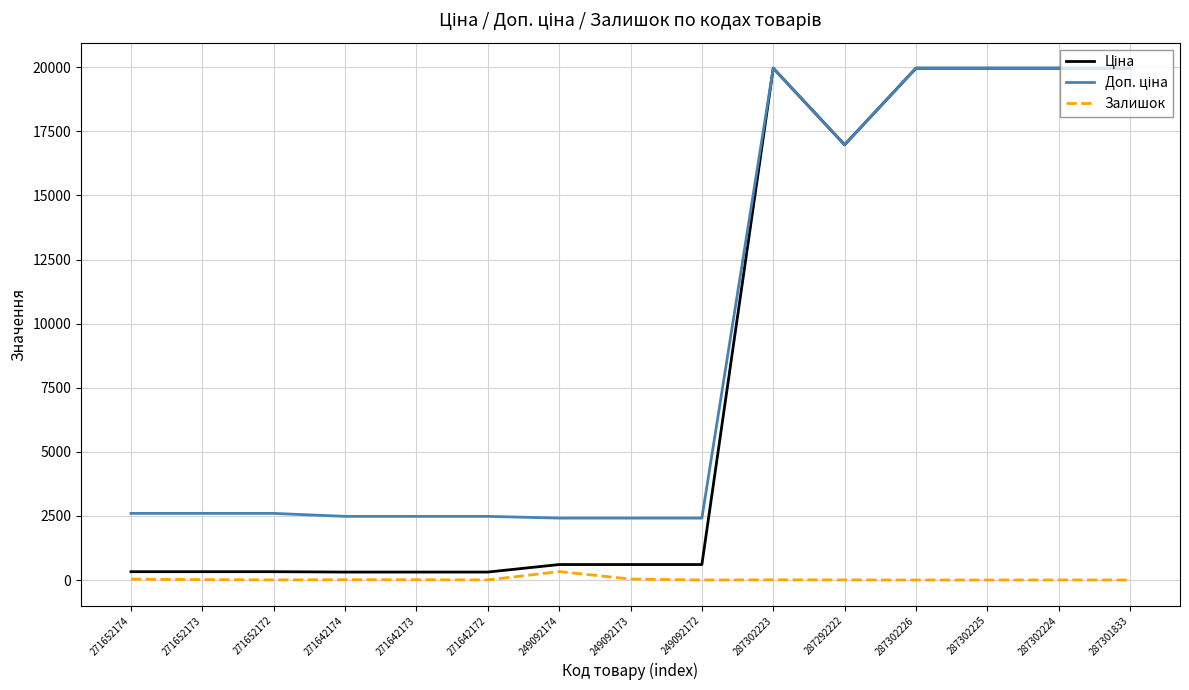

What is the total value across all series at 249092172?

3018.6